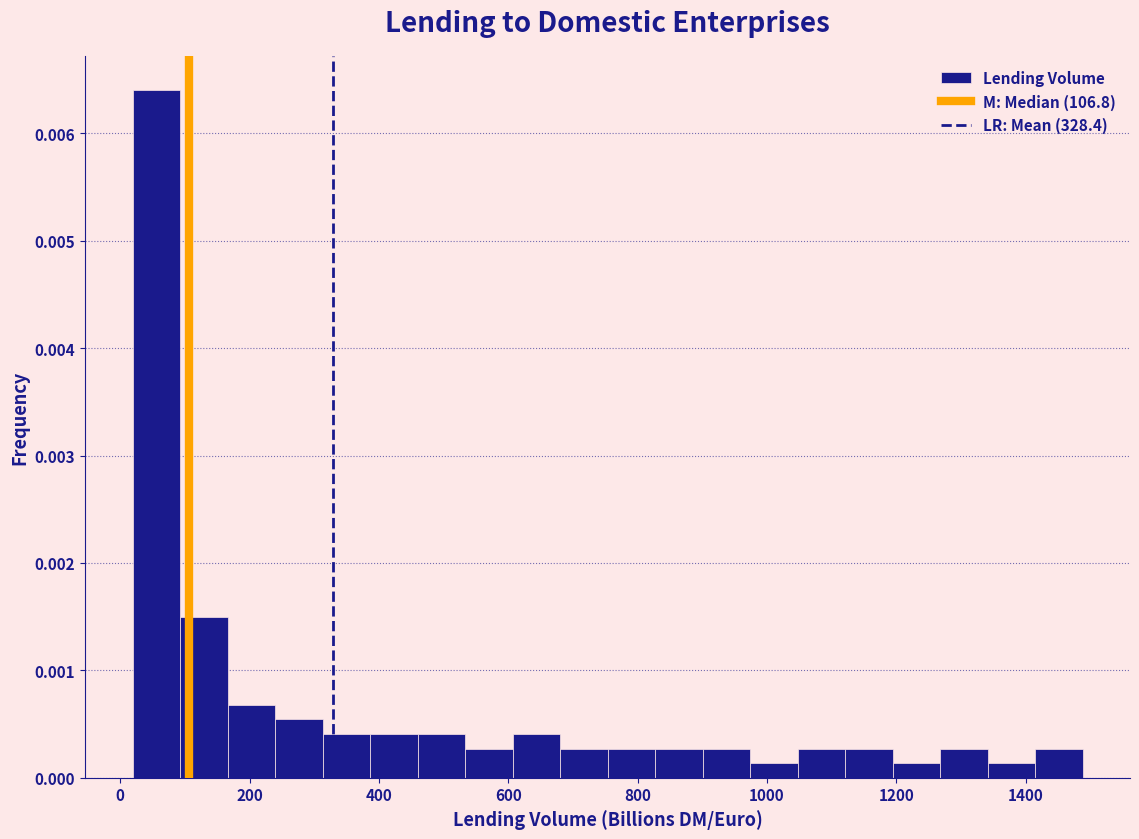

Around what value on the x-axis is the tallest bar? Give the approximate position of its centre, as read against the axis.

60